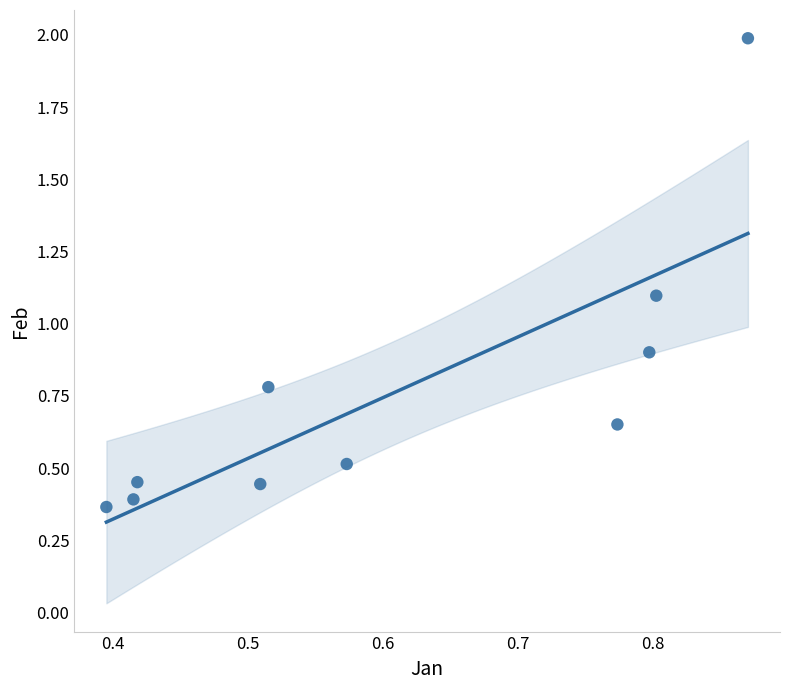

What is the average X value?

0.6